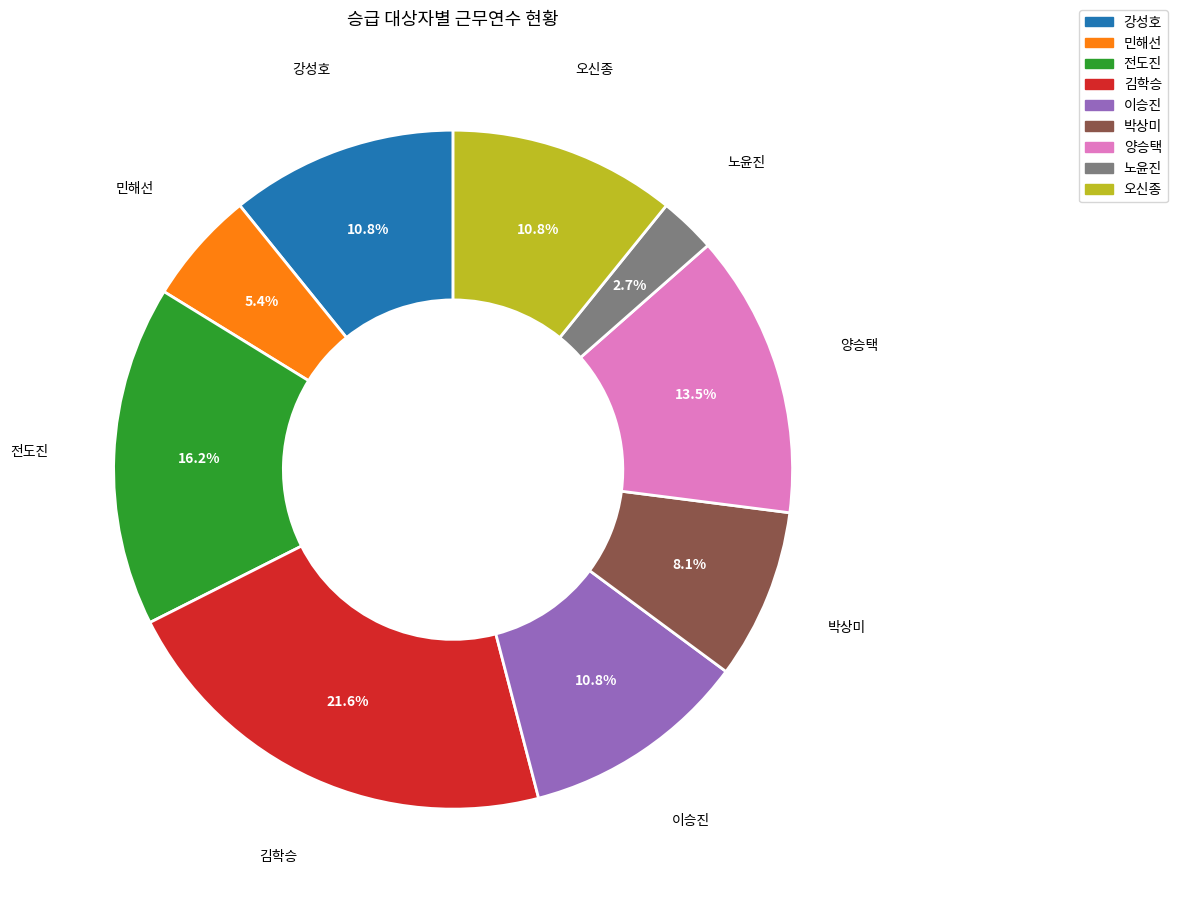

Is there a majority slice in this chart?

No